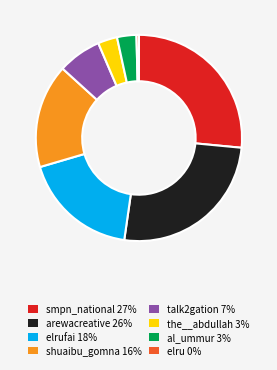

Is it true that the__abdullah 3% is 3% of the pie?

True